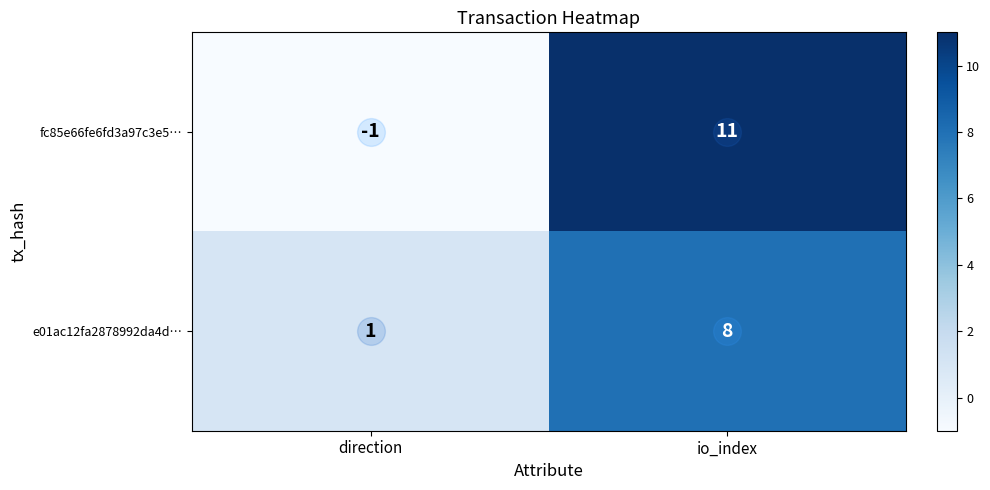

Which series has the largest total across all categories?

fc85e66fe6fd3a97c3e5…